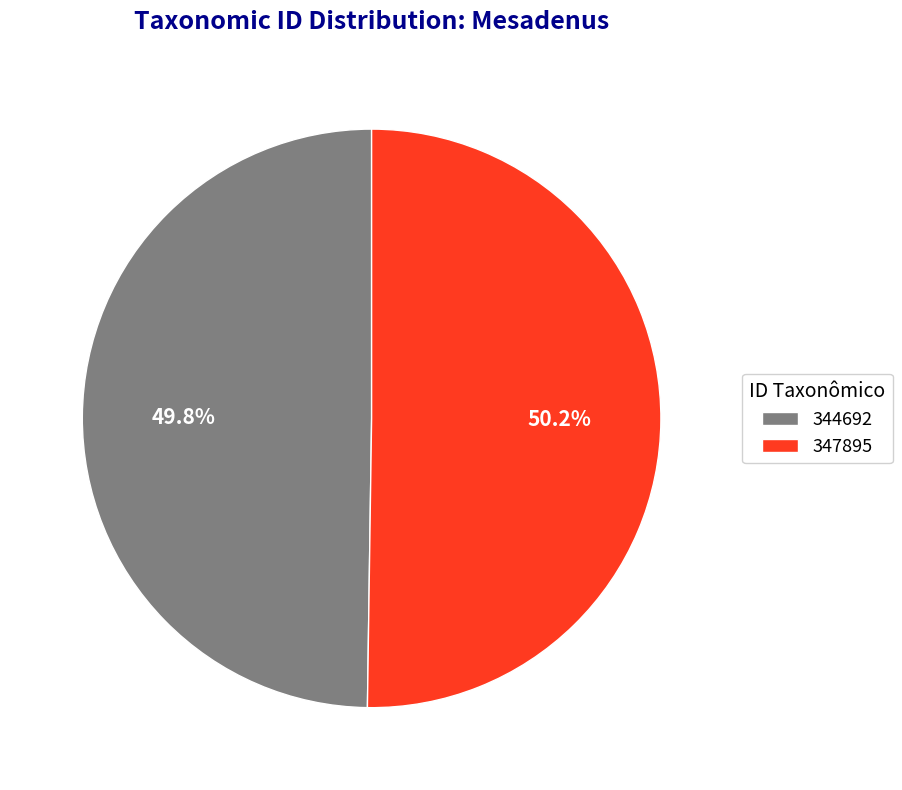

Approximately how many times larger is the value at 347895 compared to 344692?

1.0